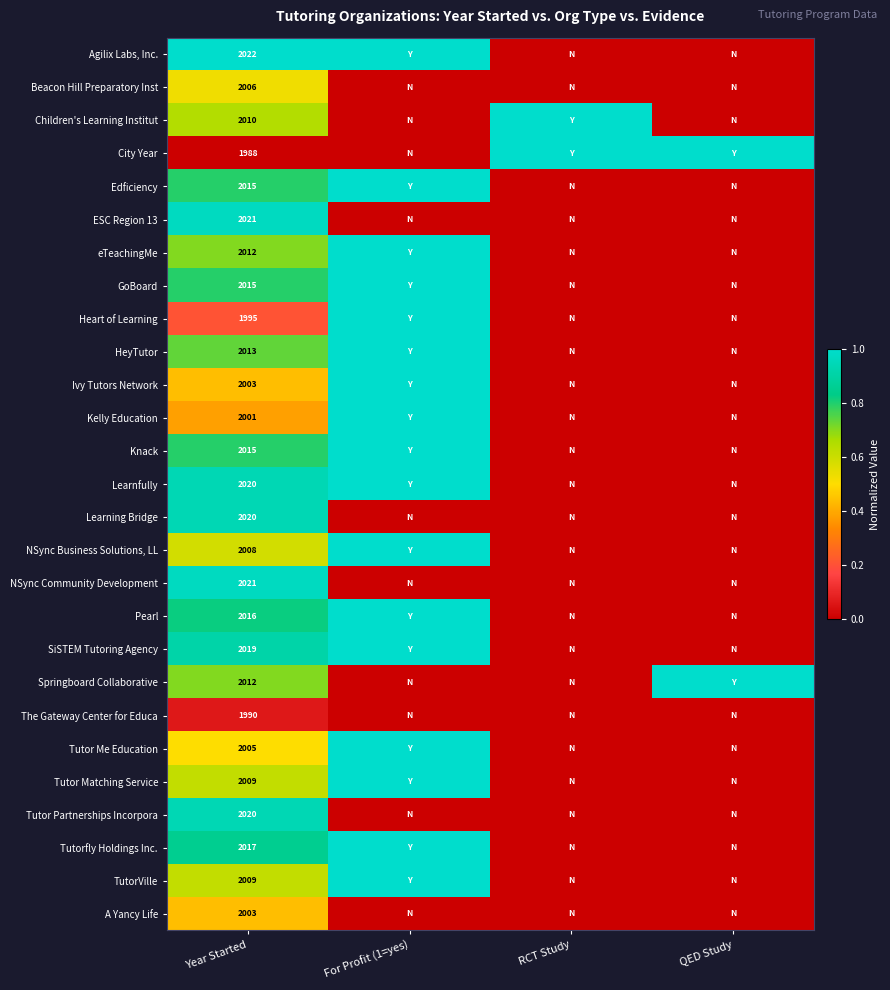

True or false: ESC Region 13 has a value of -0.6 at RCT Study.

False